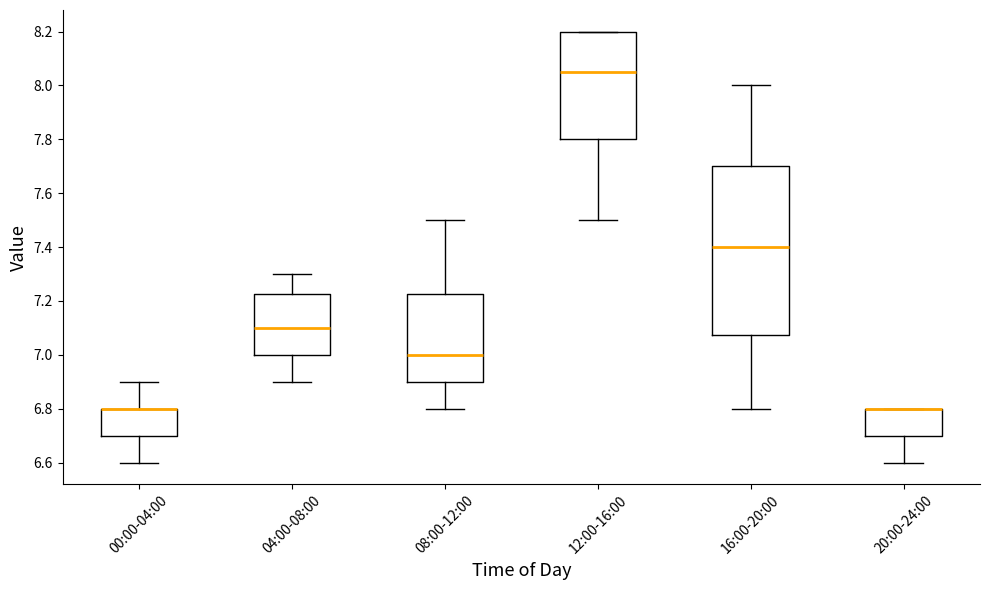

Comparing the boxes themselves (not the whiskers), which one is the tallest?

16:00-20:00